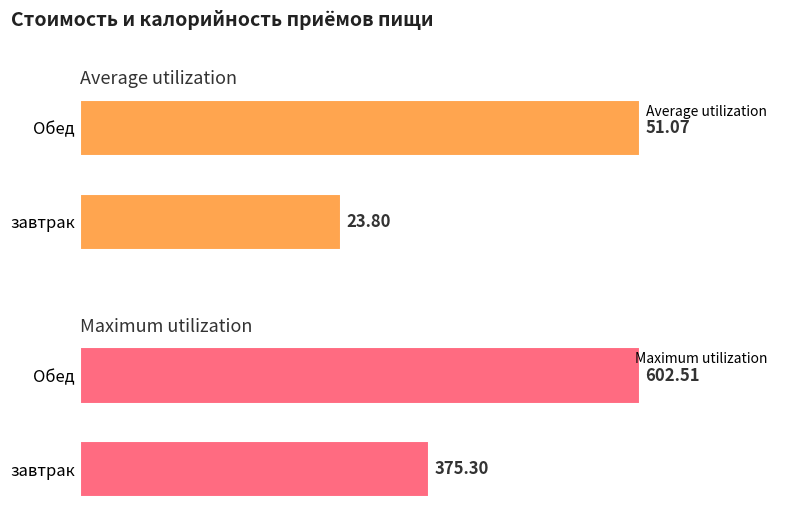

Is it true that Maximum utilization equals 156.9 at Обед?

False